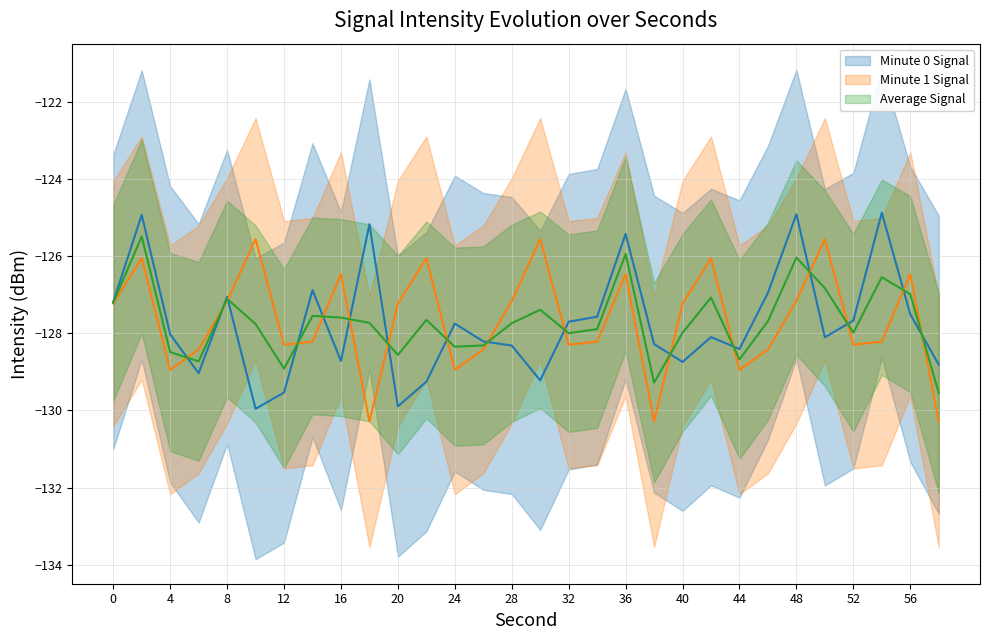

What is the smallest value displayed?

-130.3